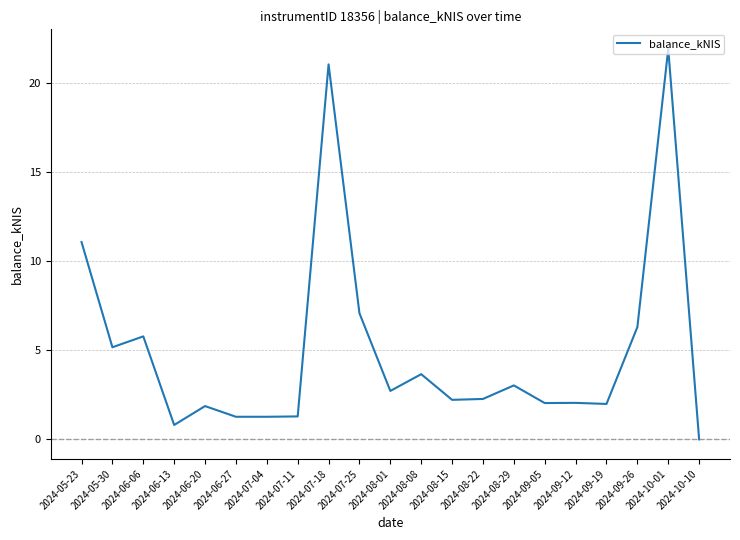

Which category has the highest value across all series?

2024-10-01